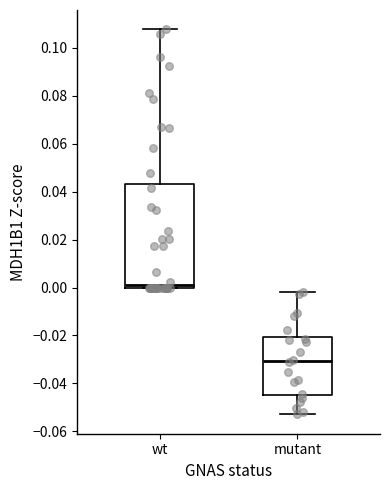

Reading left to right, transcribe this box plot: for each box, give where its median line is, the range the box spans, and where its two whiskers end, as read against the y-axis. The values are not printed on the chart, so give them approximately, as read against the axis.

wt: median 0.002, box 0.000 to 0.044, whiskers 0.000 to 0.108
mutant: median -0.030, box -0.044 to -0.020, whiskers -0.052 to -0.002